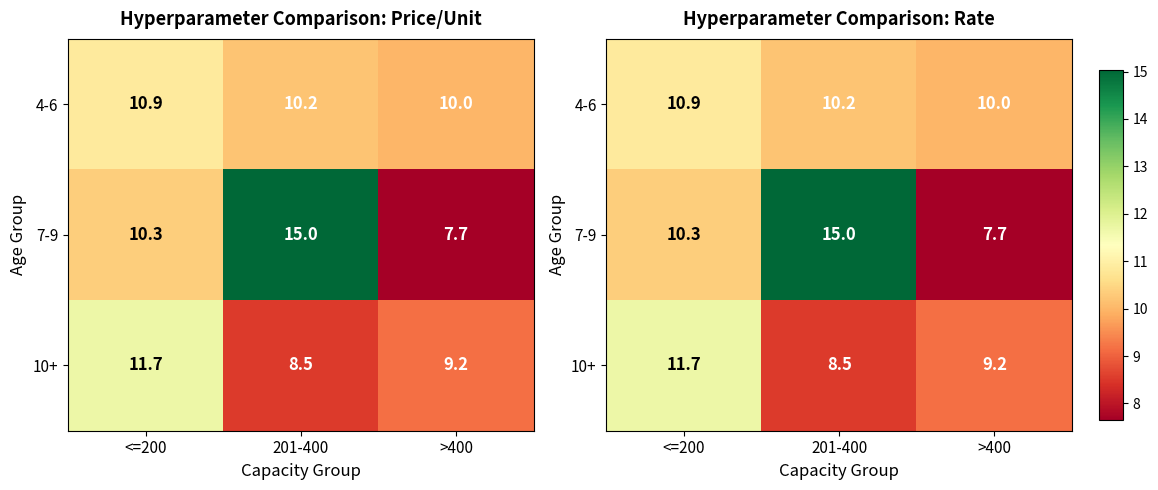

What is the difference between the 4-6 values at <=200 and >400?

0.9